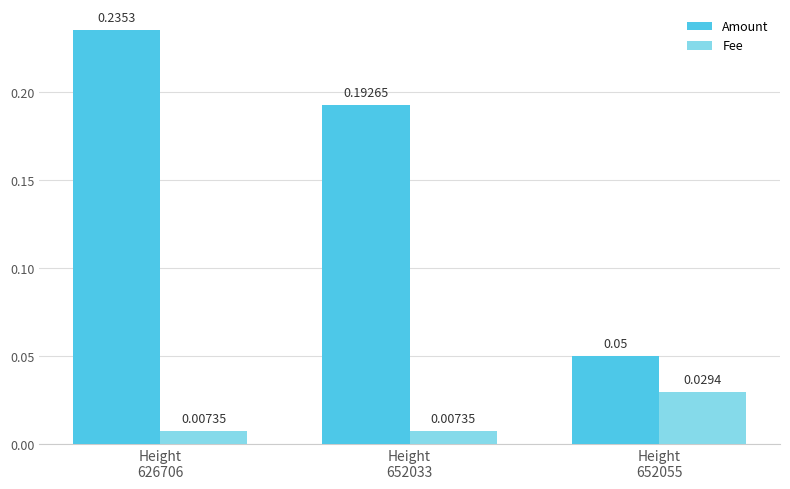

Which series has the widest spread of values?

Amount